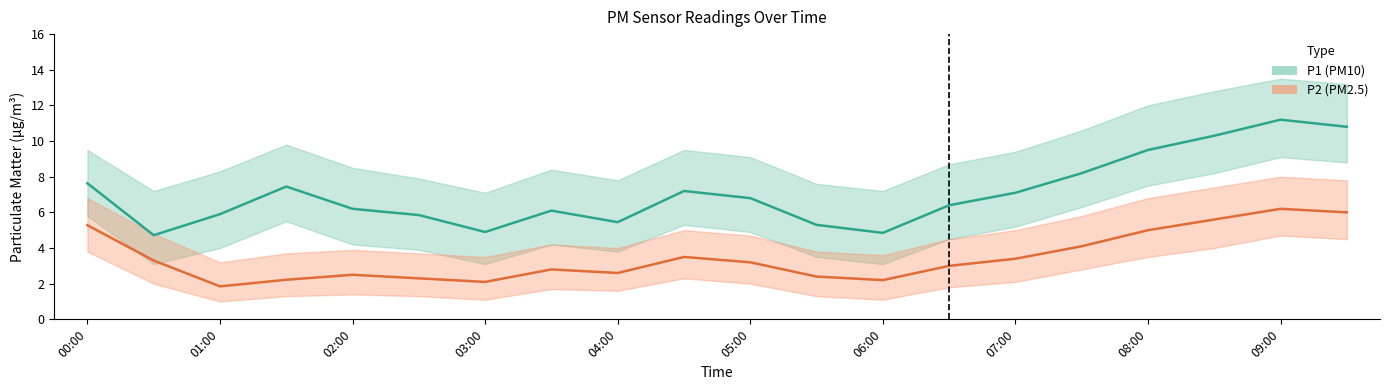

In P2 (PM2.5), how many points are higher than both neighbors (excluding endpoints)?

4